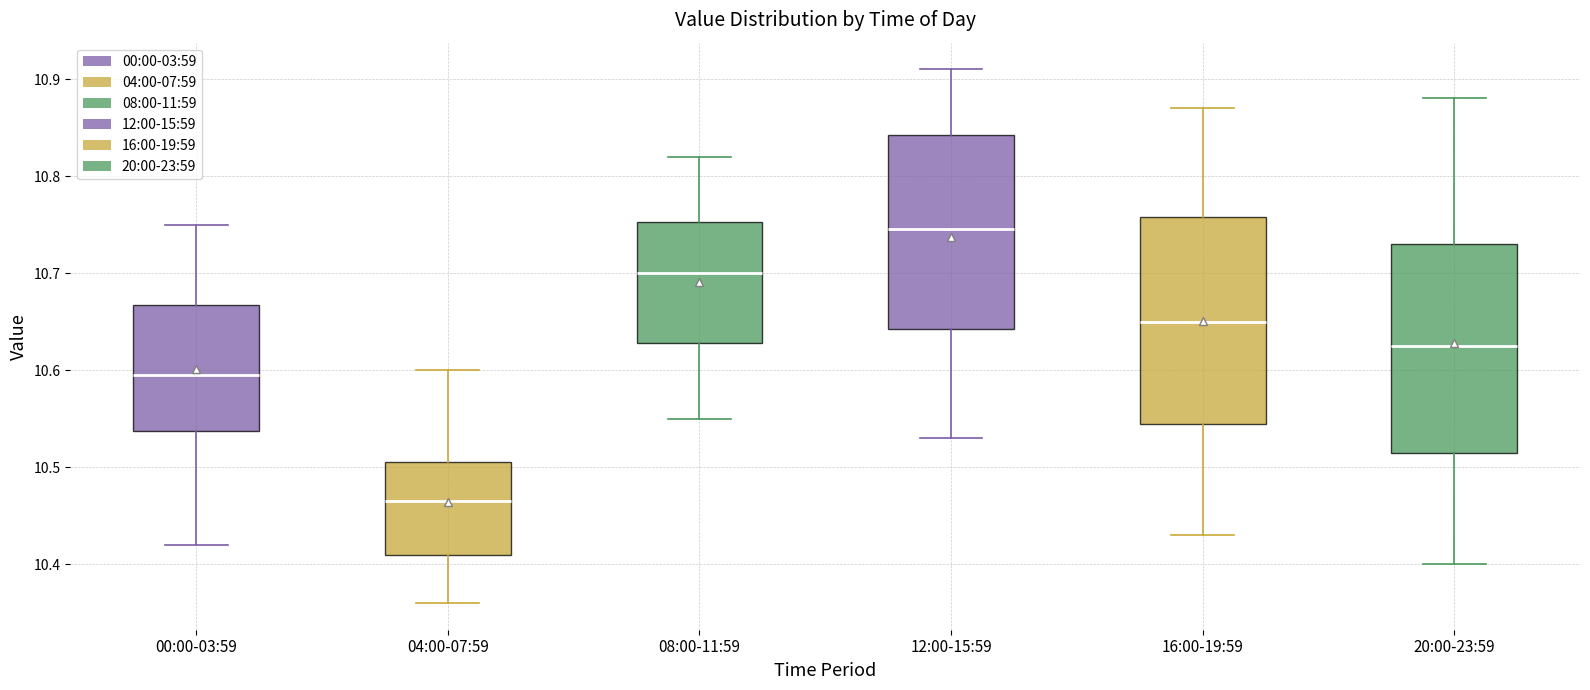

Reading left to right, transcribe this box plot: for each box, give where its median line is, the range the box spans, and where its two whiskers end, as read against the y-axis. The values are not printed on the chart, so give them approximately, as read against the axis.

00:00-03:59: median 10.60, box 10.54 to 10.67, whiskers 10.42 to 10.75
04:00-07:59: median 10.47, box 10.41 to 10.51, whiskers 10.36 to 10.60
08:00-11:59: median 10.70, box 10.63 to 10.75, whiskers 10.55 to 10.82
12:00-15:59: median 10.75, box 10.64 to 10.84, whiskers 10.53 to 10.91
16:00-19:59: median 10.65, box 10.55 to 10.76, whiskers 10.43 to 10.87
20:00-23:59: median 10.63, box 10.52 to 10.73, whiskers 10.40 to 10.88